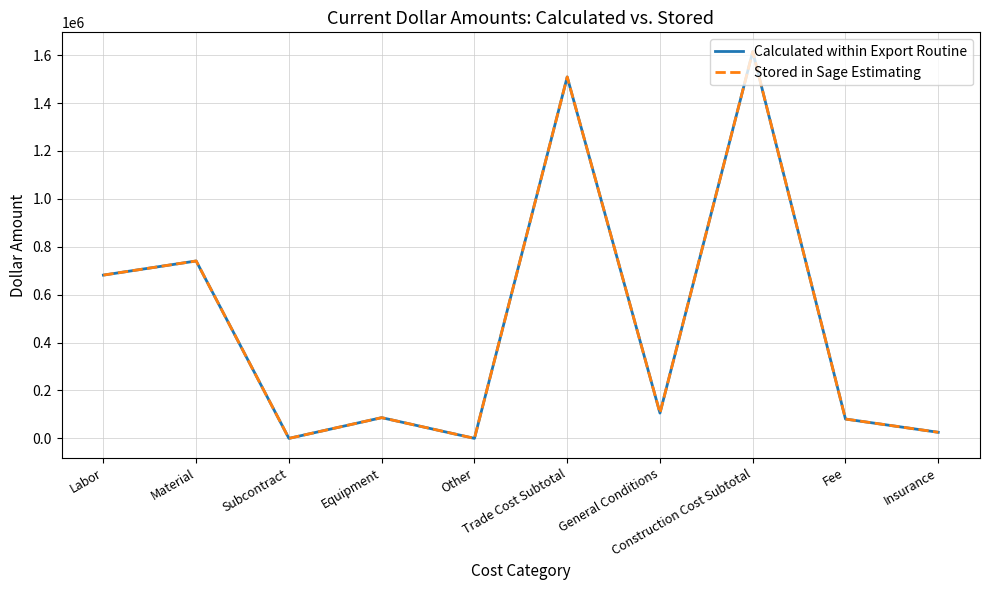

At which category is the sum across all series the highest?

Construction Cost Subtotal